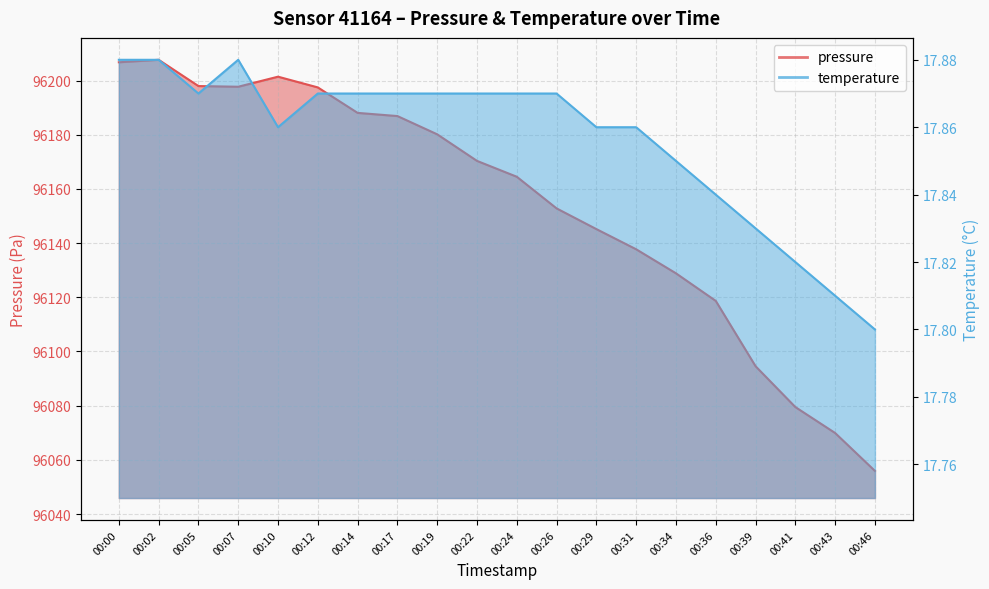

What is the value of the pressure point at the 6th from the left?

96197.4